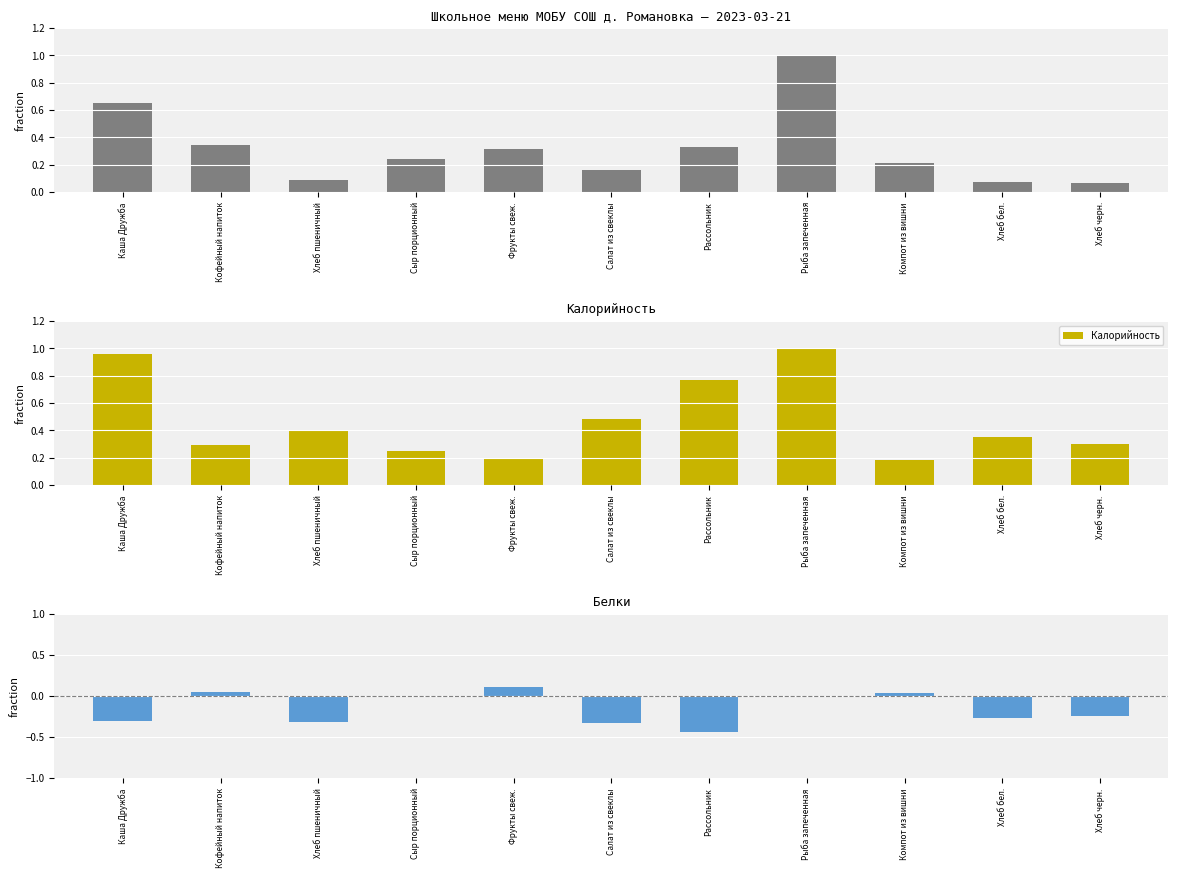

Reading left to right, what are all the values shown in this chart?

Цена: Каша Дружба=0.7	Кофейный напиток=0.3	Хлеб пшеничный=0.1	Сыр порционный=0.2	Фрукты свеж.=0.3	Салат из свеклы=0.2	Рассольник=0.3	Рыба запеченная=1.0	Компот из вишни=0.2	Хлеб бел.=0.1	Хлеб черн.=0.1
Калорийность: Каша Дружба=1.0	Кофейный напиток=0.3	Хлеб пшеничный=0.4	Сыр порционный=0.2	Фрукты свеж.=0.2	Салат из свеклы=0.5	Рассольник=0.8	Рыба запеченная=1.0	Компот из вишни=0.2	Хлеб бел.=0.3	Хлеб черн.=0.3
Белки: Каша Дружба=-0.3	Кофейный напиток=0.0	Хлеб пшеничный=-0.3	Сыр порционный=-0.0	Фрукты свеж.=0.1	Салат из свеклы=-0.3	Рассольник=-0.4	Рыба запеченная=0.0	Компот из вишни=0.0	Хлеб бел.=-0.3	Хлеб черн.=-0.2